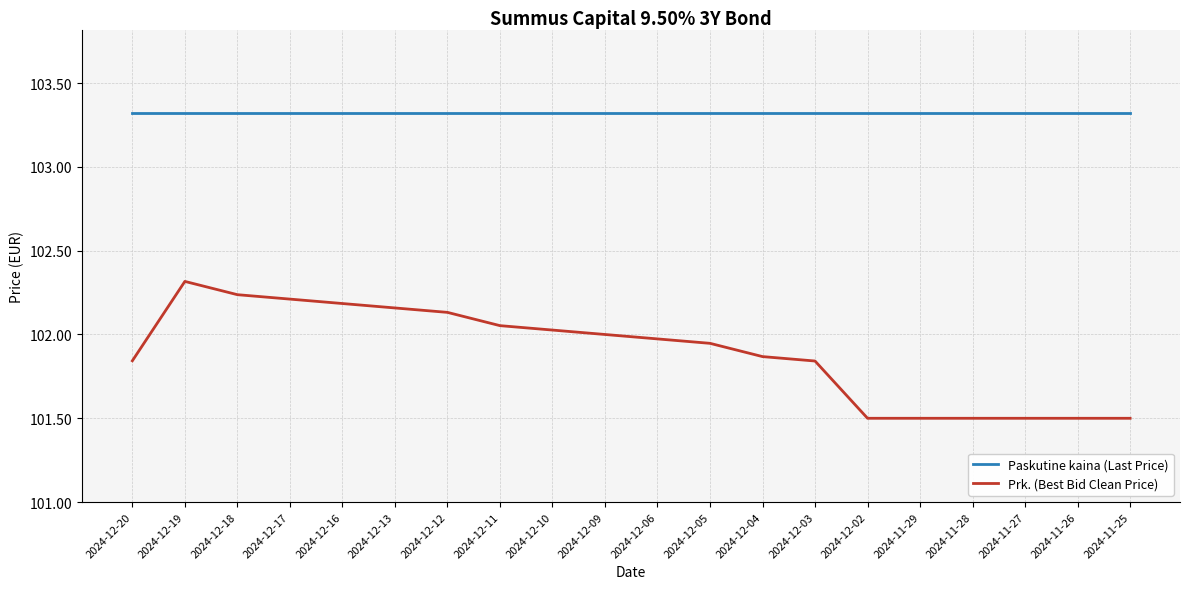

Which series has the largest range (max minus min)?

Prk. (Best Bid Clean Price)